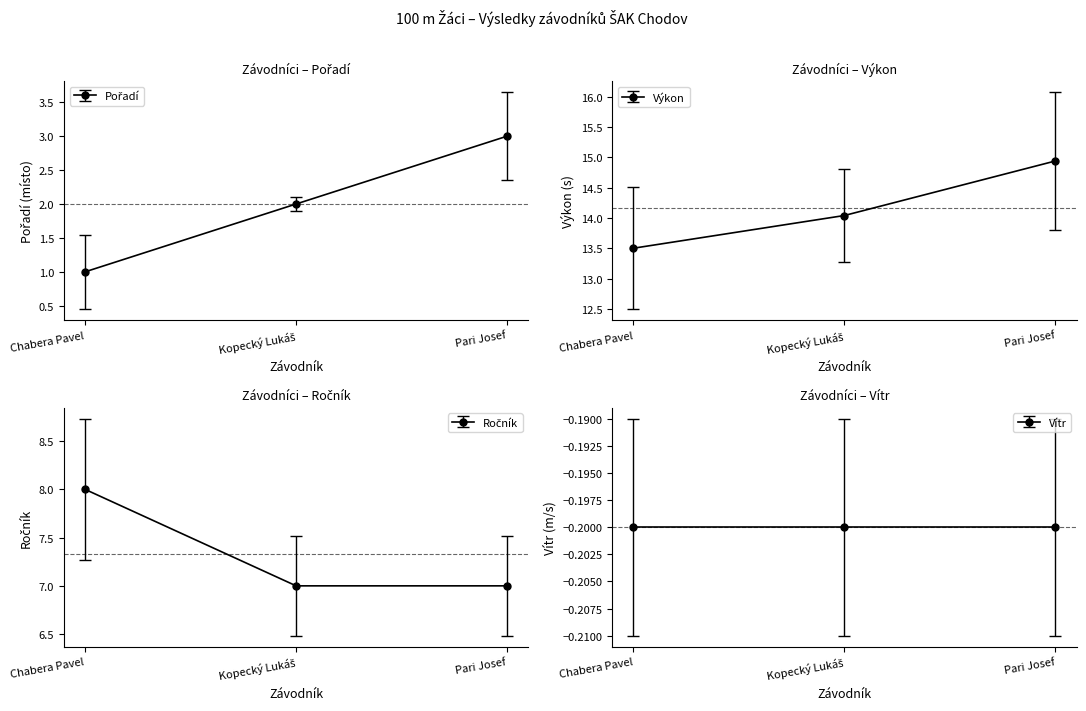

How many values in the Pořadí series exceed 2?

1